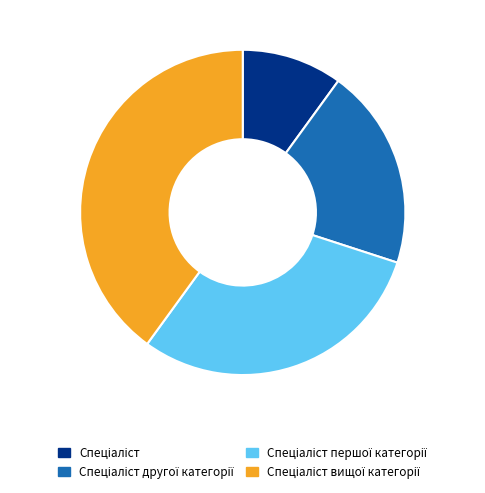

Is there a majority slice in this chart?

No